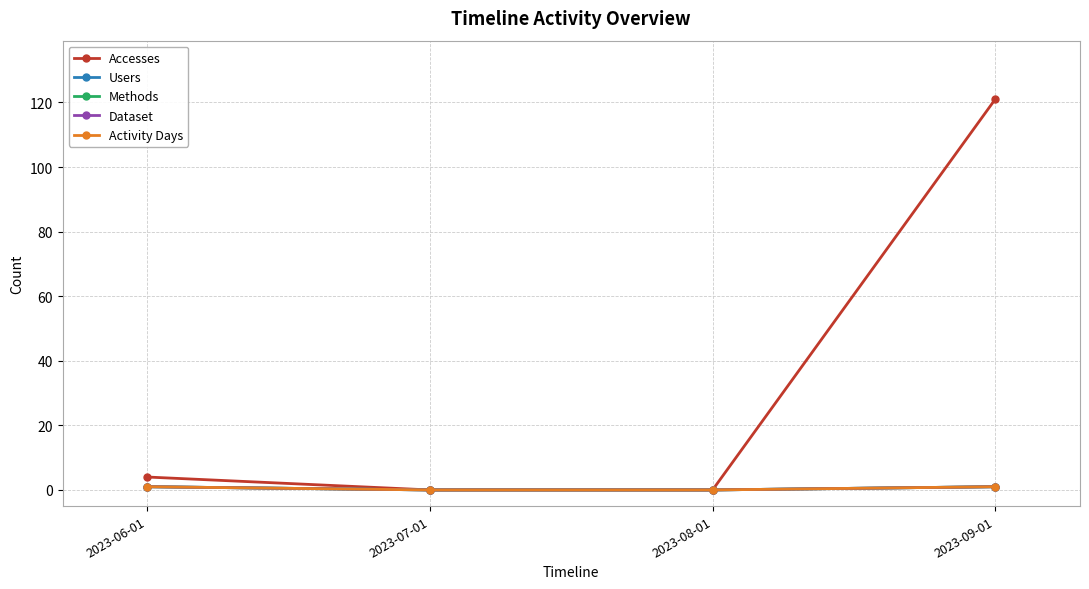

Rank the series by their maximum value, from lowest to highest.

Users, Methods, Dataset, Activity Days, Accesses